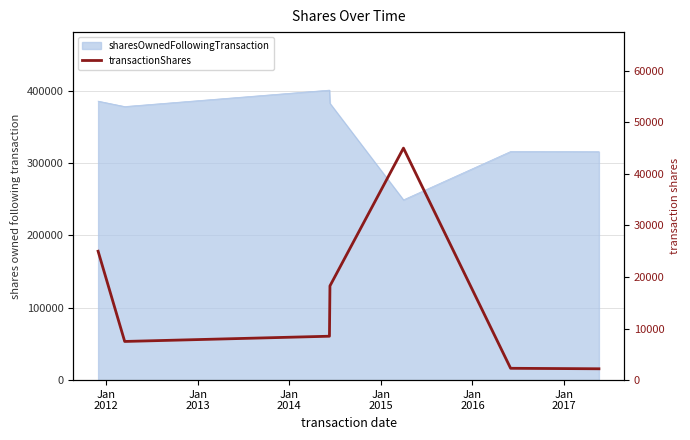

Which label corresponds to the smallest value in the chart?

Jan
2017